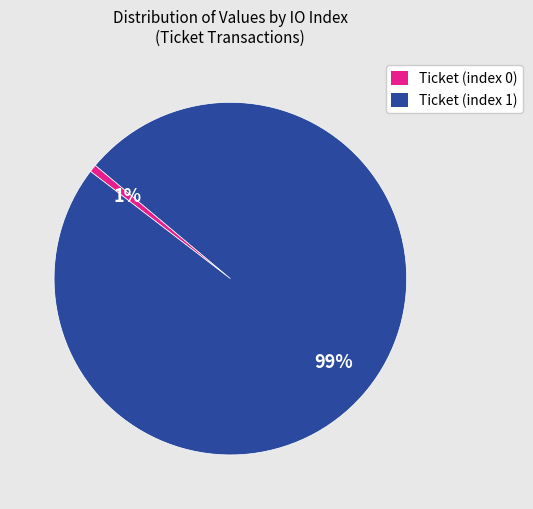

To the nearest percent, what is the combined percentage of Ticket (index 0) and Ticket (index 1)?

100%